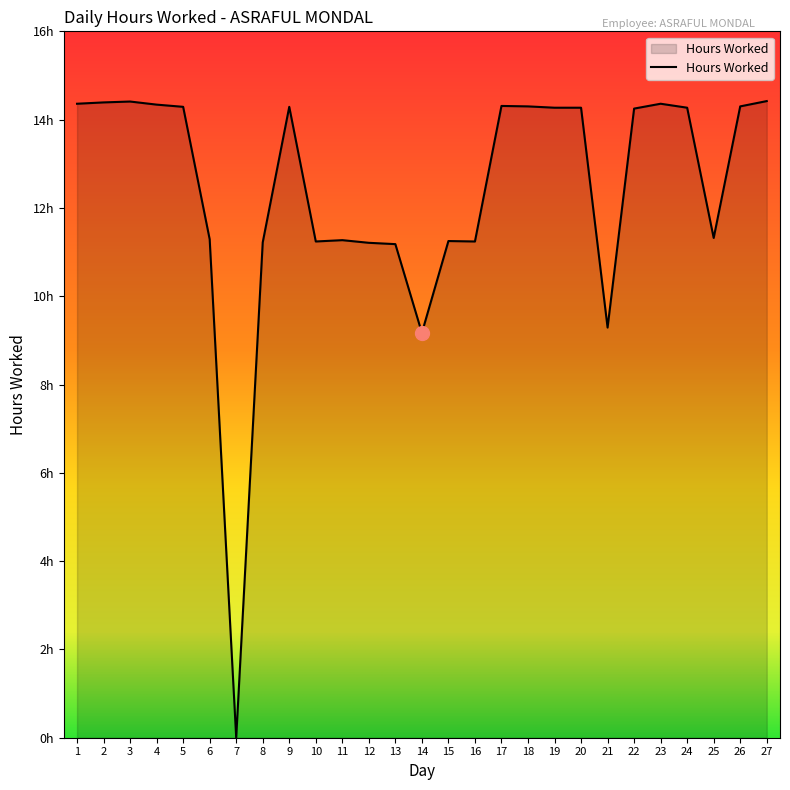

Does the chart display data point markers on the line(s)?

No